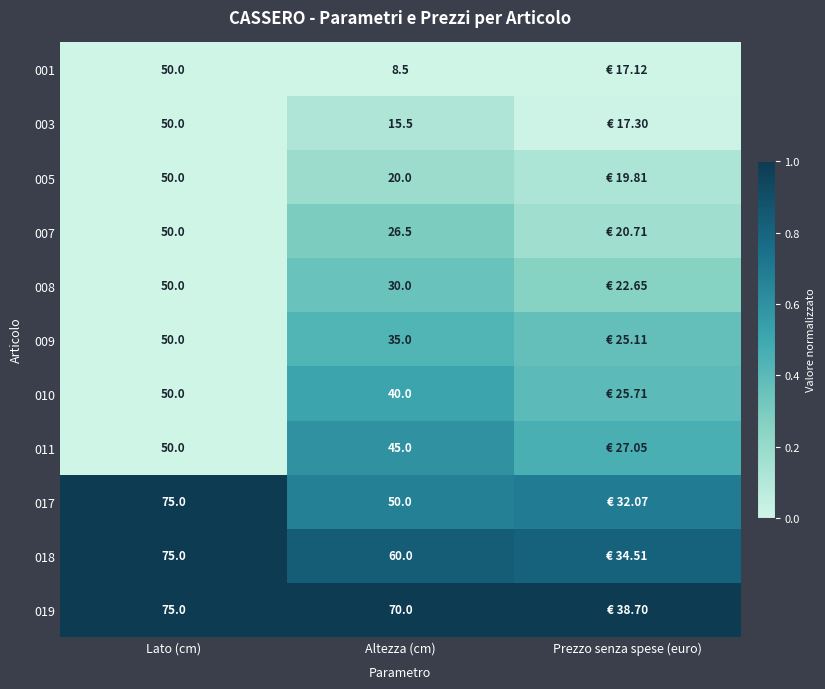

Is the value of 001 at Altezza (cm) greater than the value of 017 at Altezza (cm)?

No